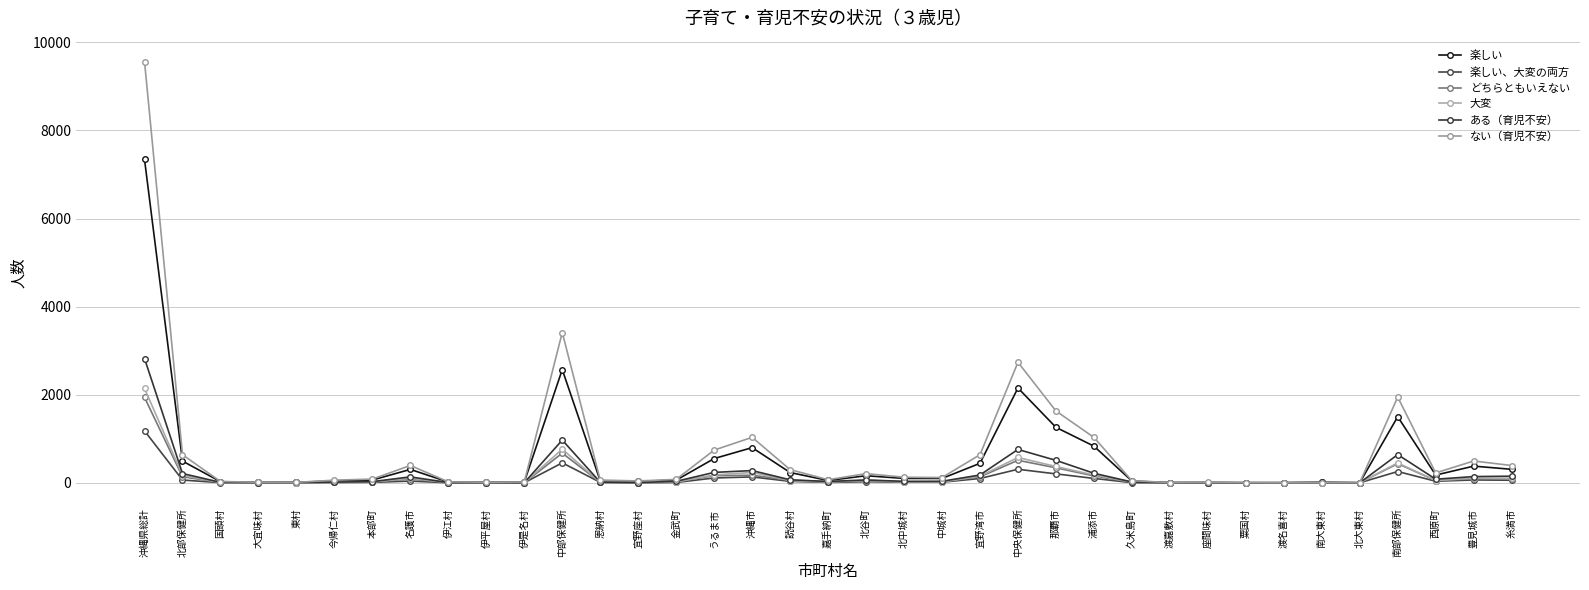

What is the difference between the どちらともいえない values at 粟国村 and 読谷村?

55